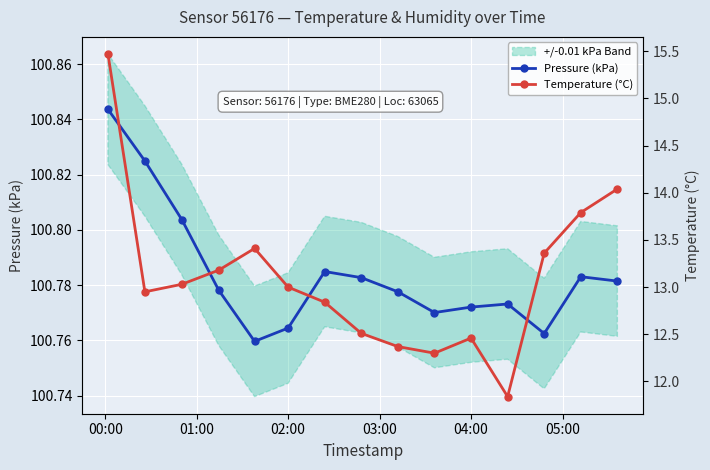

Count the Pressure (kPa) values in the range 100 to 101.

15